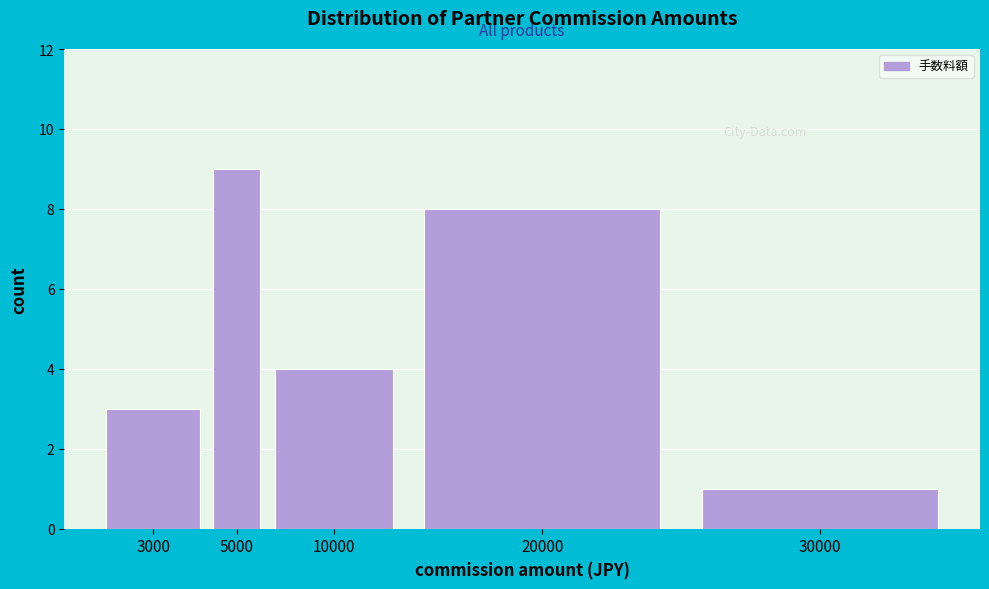

Reading left to right, list all the values displayed in this chart.

3000=3	5000=9	10000=4	20000=8	30000=1